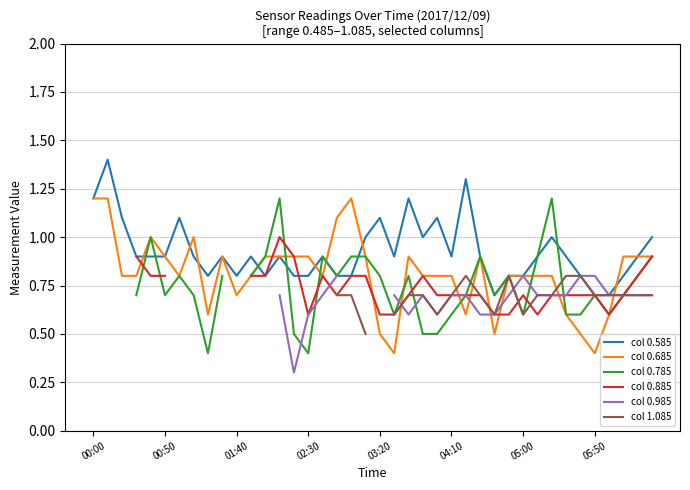

Is it true that col 1.085 equals 1.1 at 33?

False